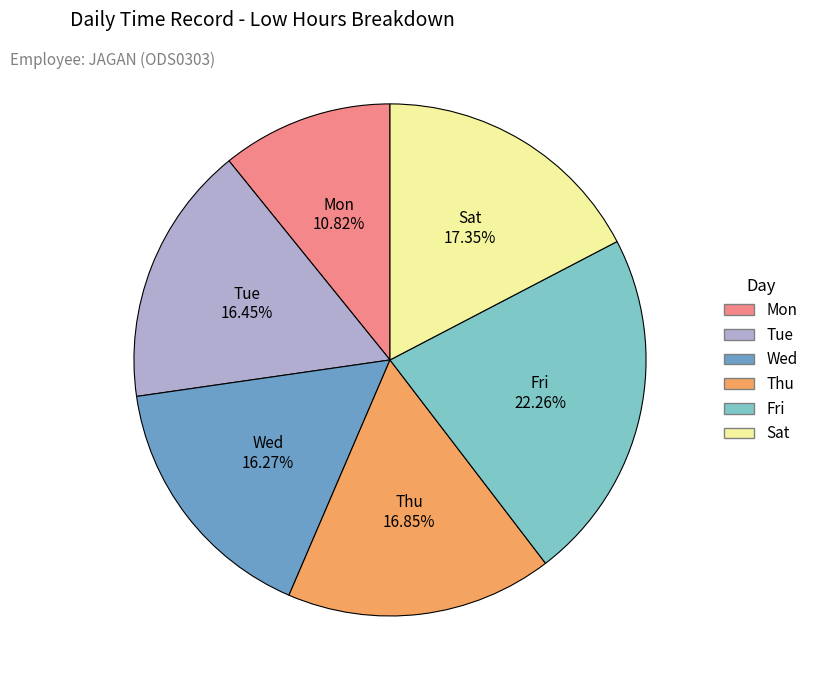

Does any single category account for the majority?

No